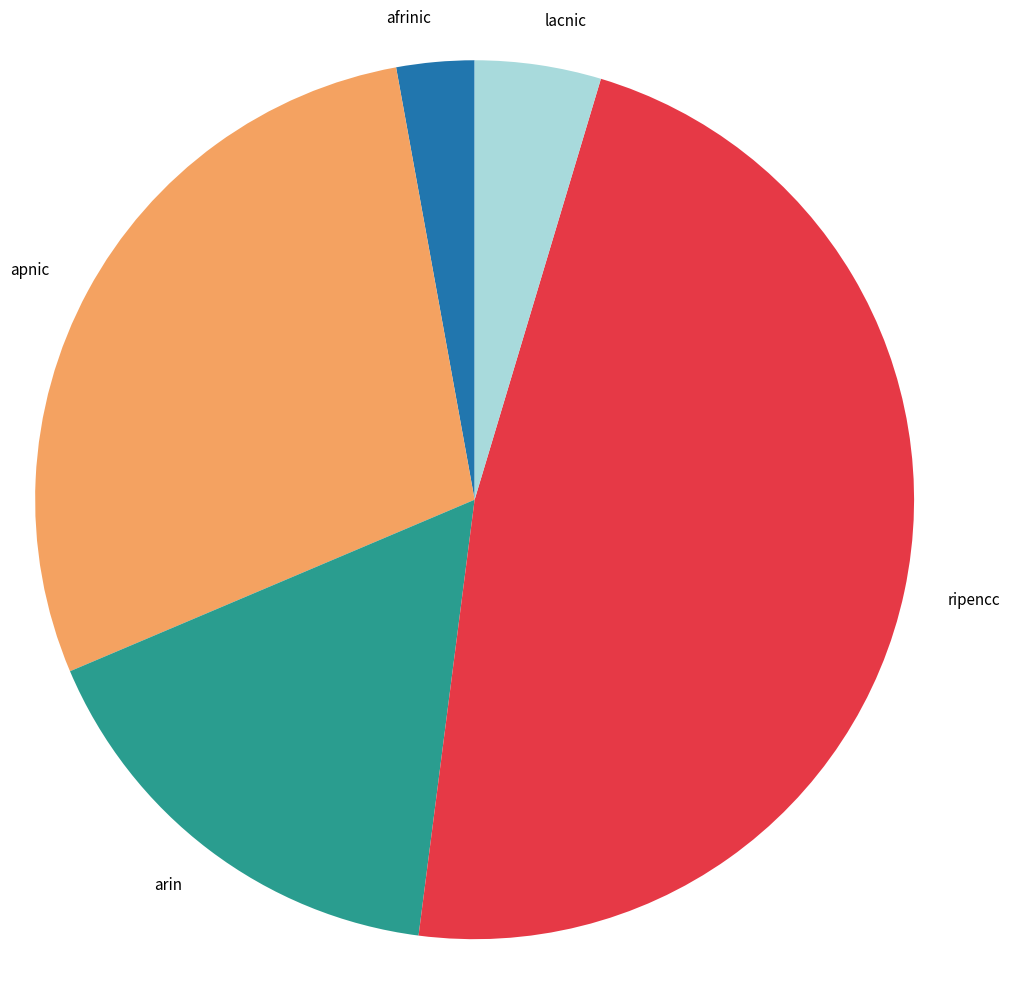

Is it true that apnic is 41% of the pie?

False